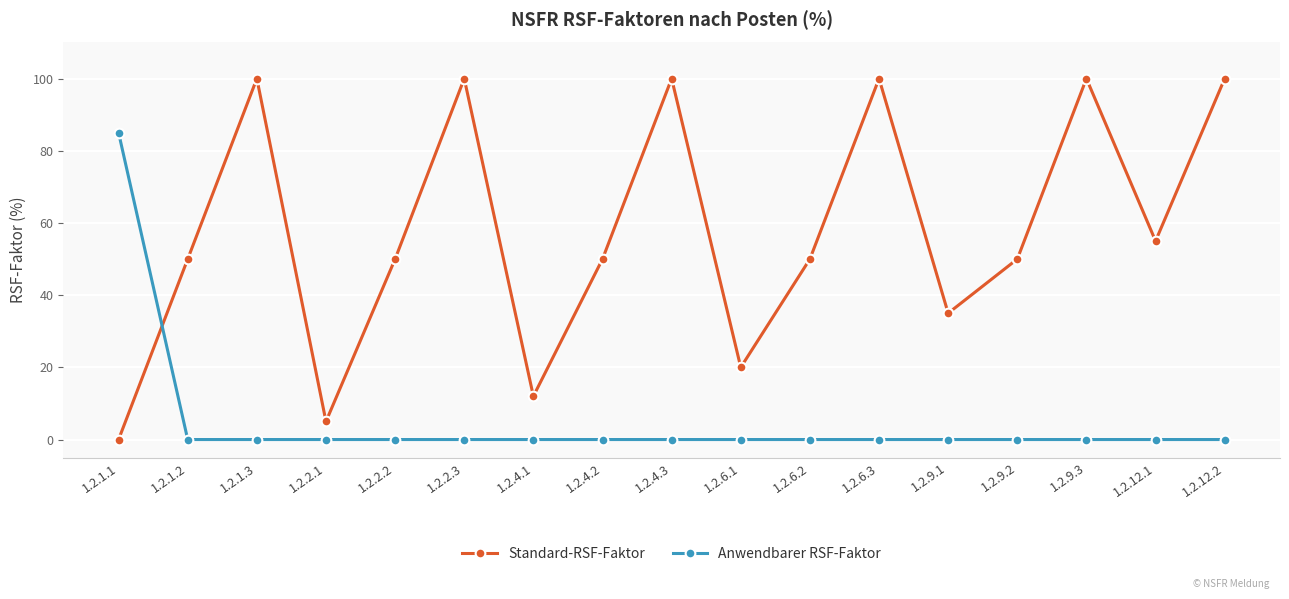

The value of Anwendbarer RSF-Faktor at 1.2.2.2 is -42. True or false?

False